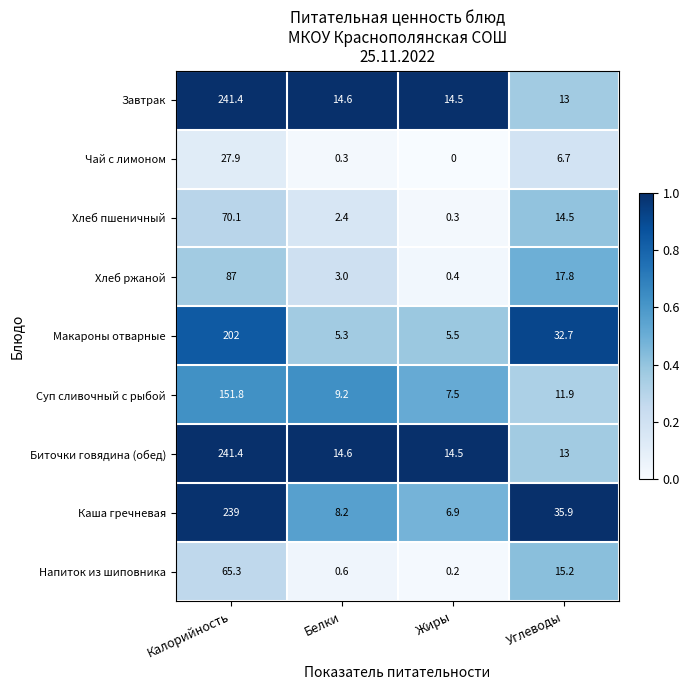

Which category has the highest value across all series?

Калорийность